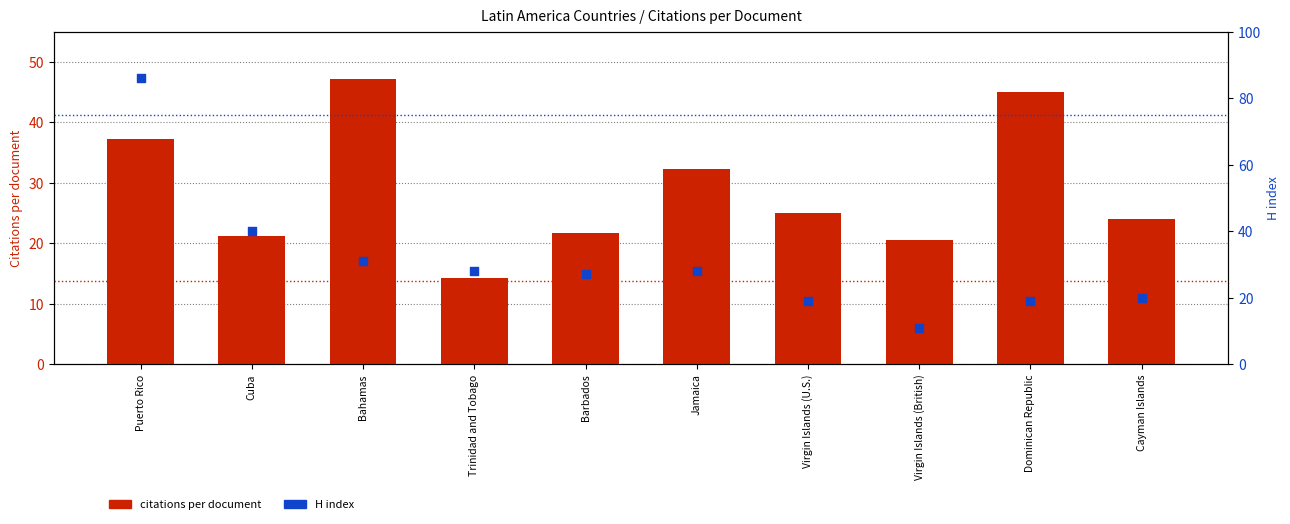

Which series contains the lowest Y value?

H index